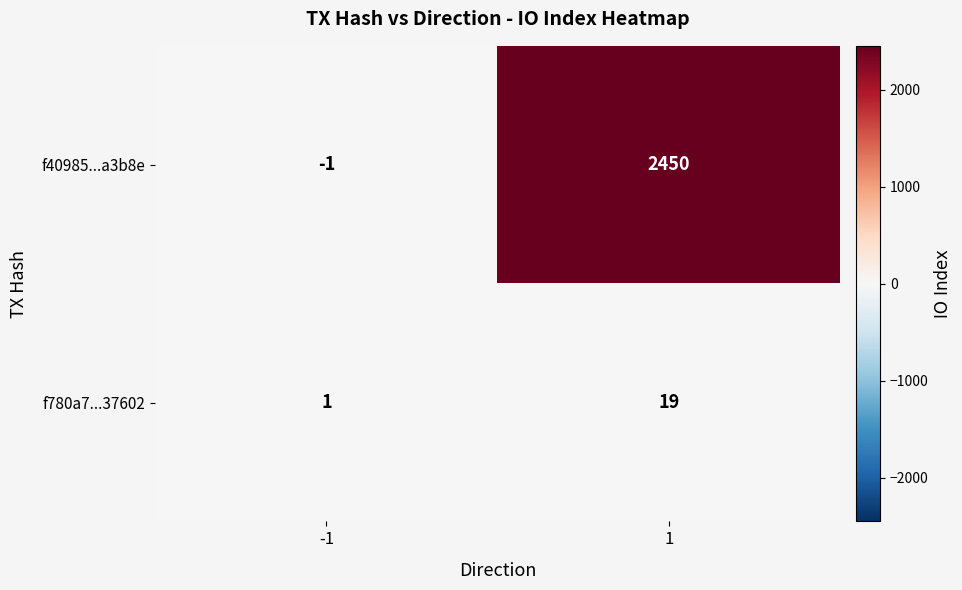

Rank the series by their maximum value, from lowest to highest.

f780a7...37602, f40985...a3b8e